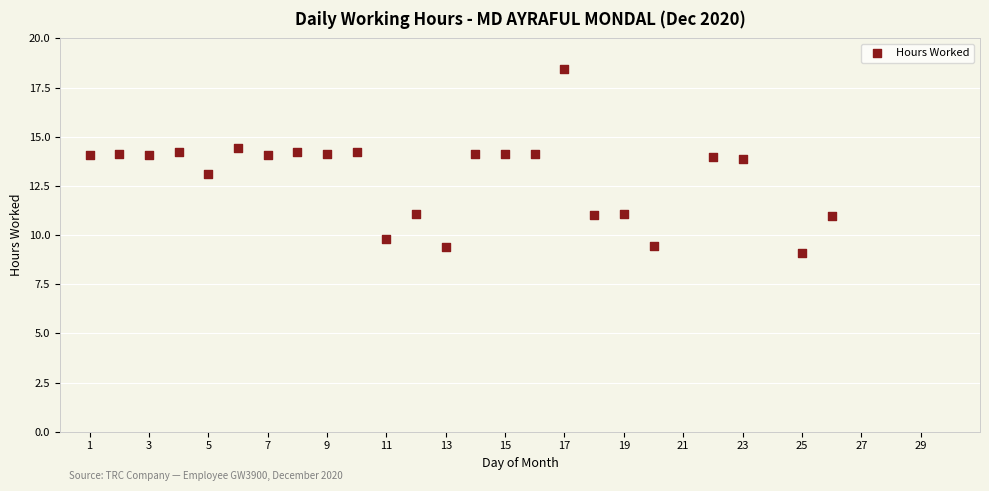

What is the range of X values (max minus min)?

25.0